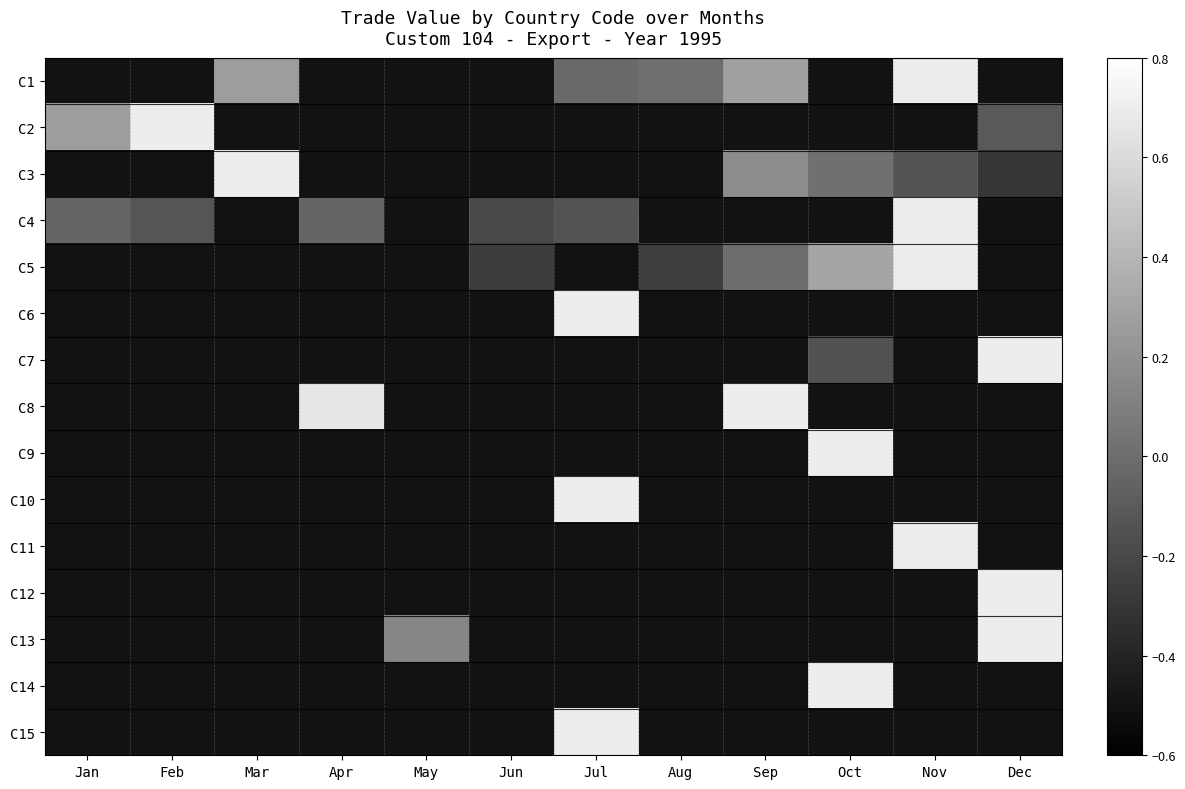

Between Mar and May, which series saw the biggest shift?

C3